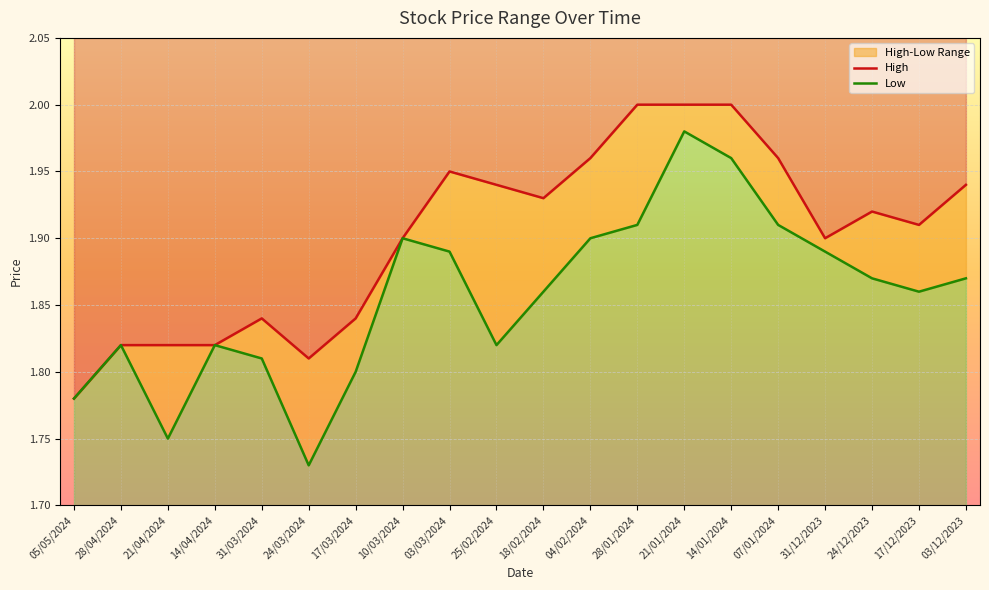

What is the label of the 12th point from the left?

04/02/2024